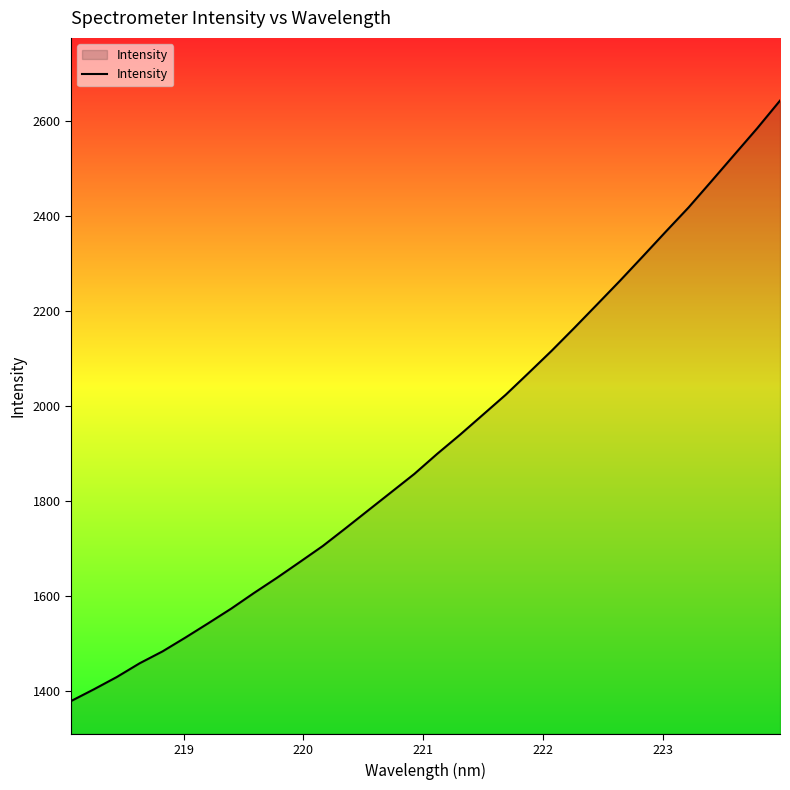

What is the maximum value shown in the chart?

2643.2